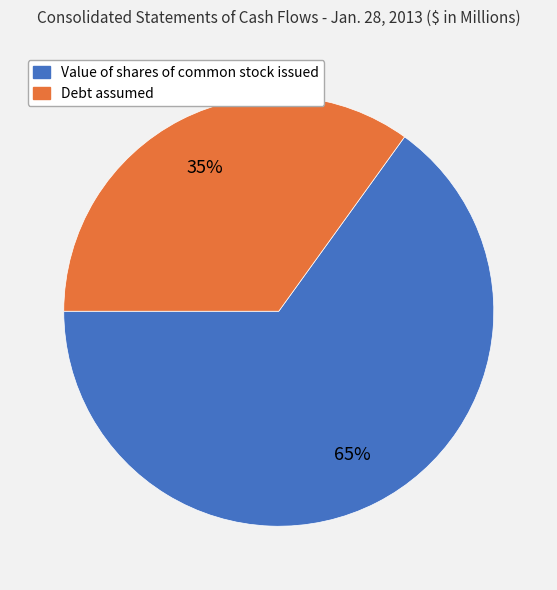

True or false: Value of shares of common stock issued accounts for 65% of the total.

True